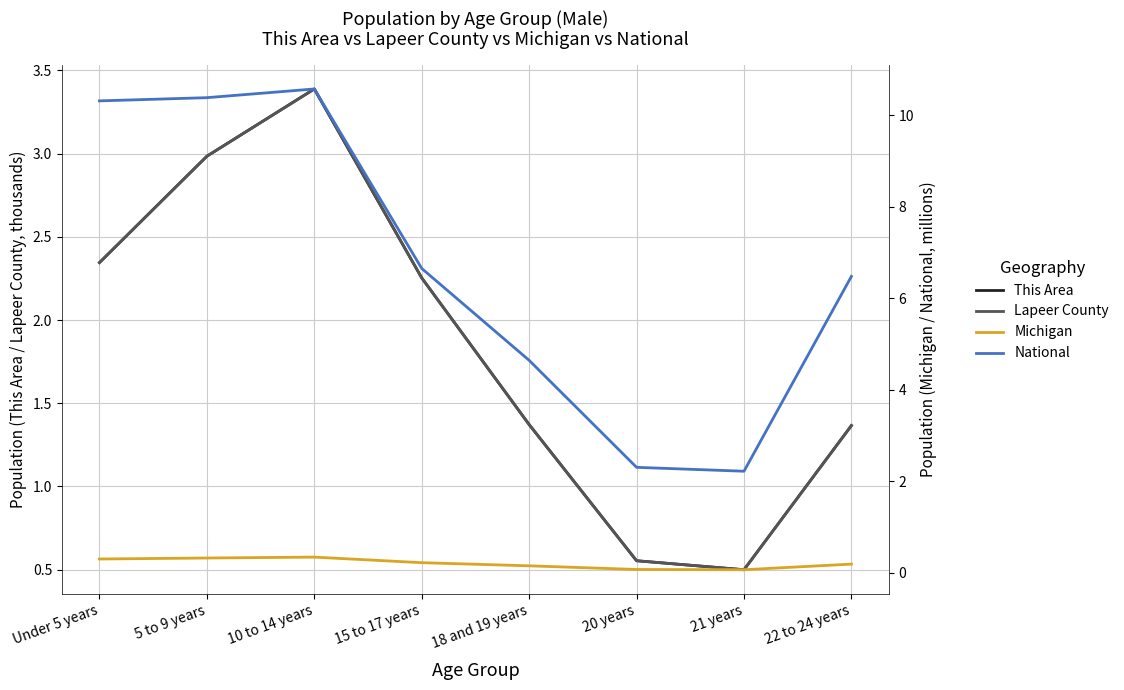

Rank the series at 20 years from lowest to highest value.

Michigan, This Area, Lapeer County, National